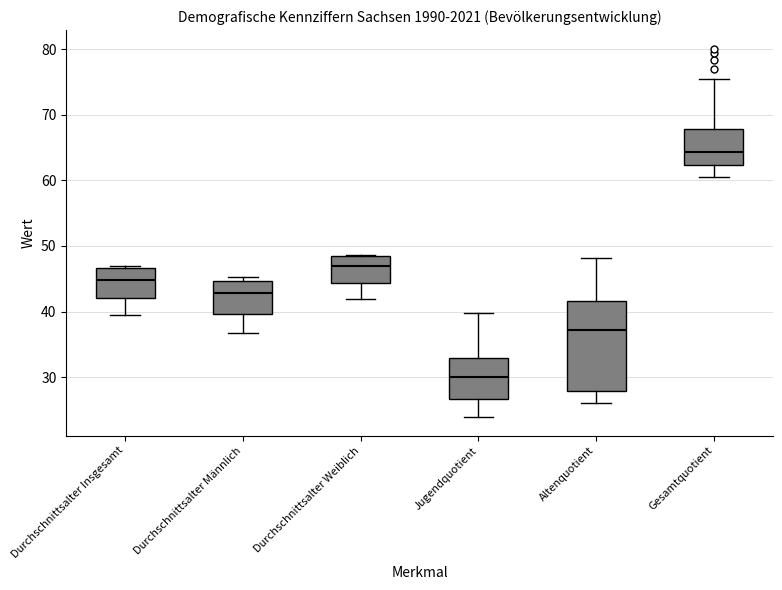

Where is the lower edge of the box for Jugendquotient on the y-axis? The values are not printed on the chart, so give them approximately, as read against the axis.

27